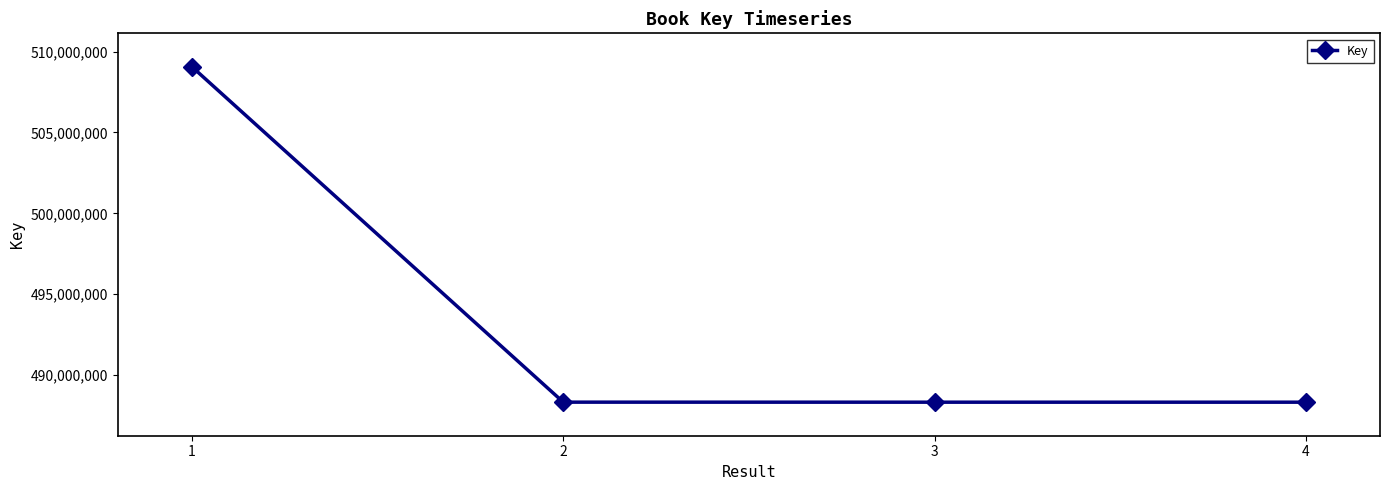

What is the value of the 3rd point from the left?

488327684